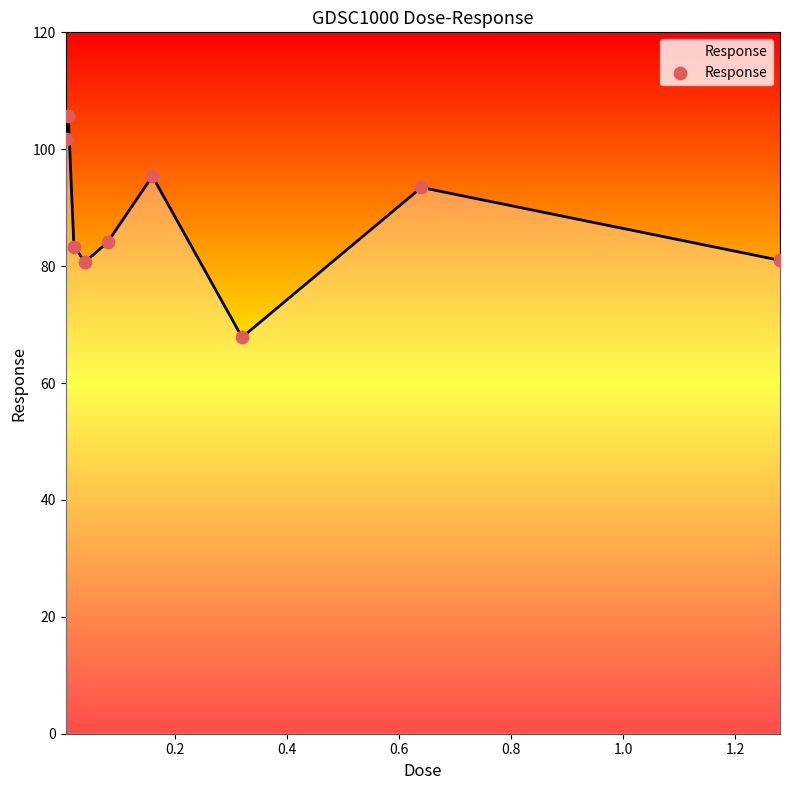

What is the smallest value displayed?

67.8